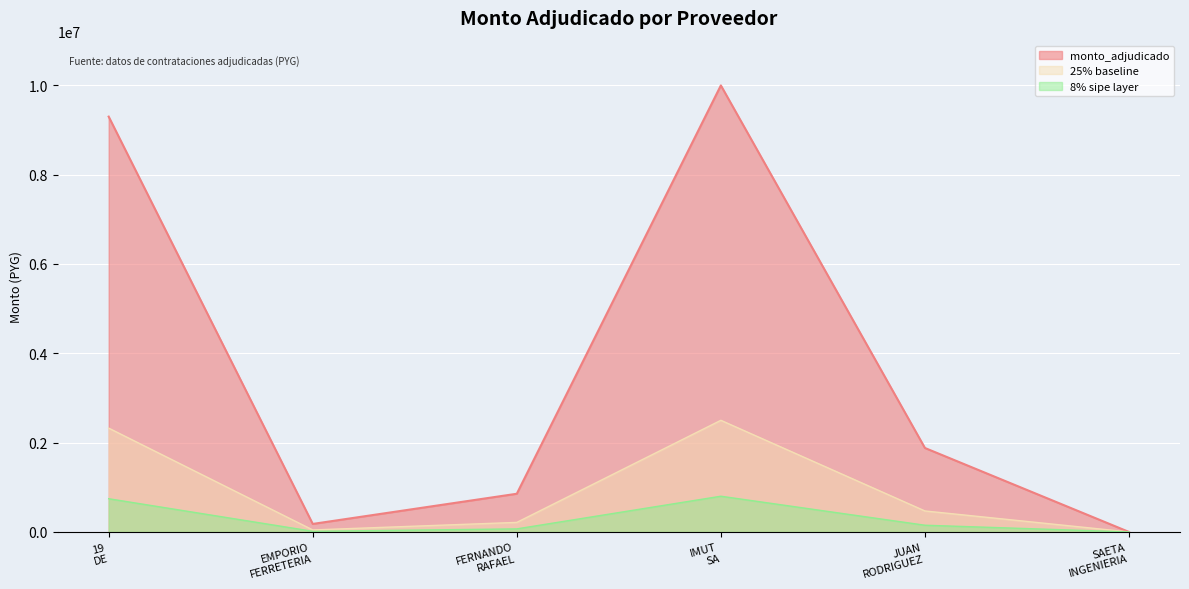

Rank the categories by value from lowest to highest.

SAETA INGENIERIA, EMPORIO FERRETERIA, FERNANDO RAFAEL, JUAN RODRIGUEZ, 19 DE, IMUT SA